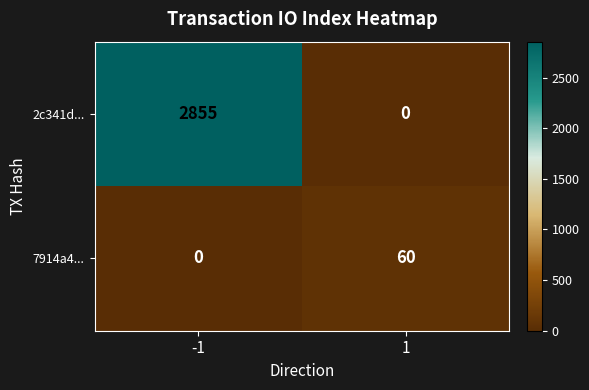

What is the maximum value shown in the chart?

2855